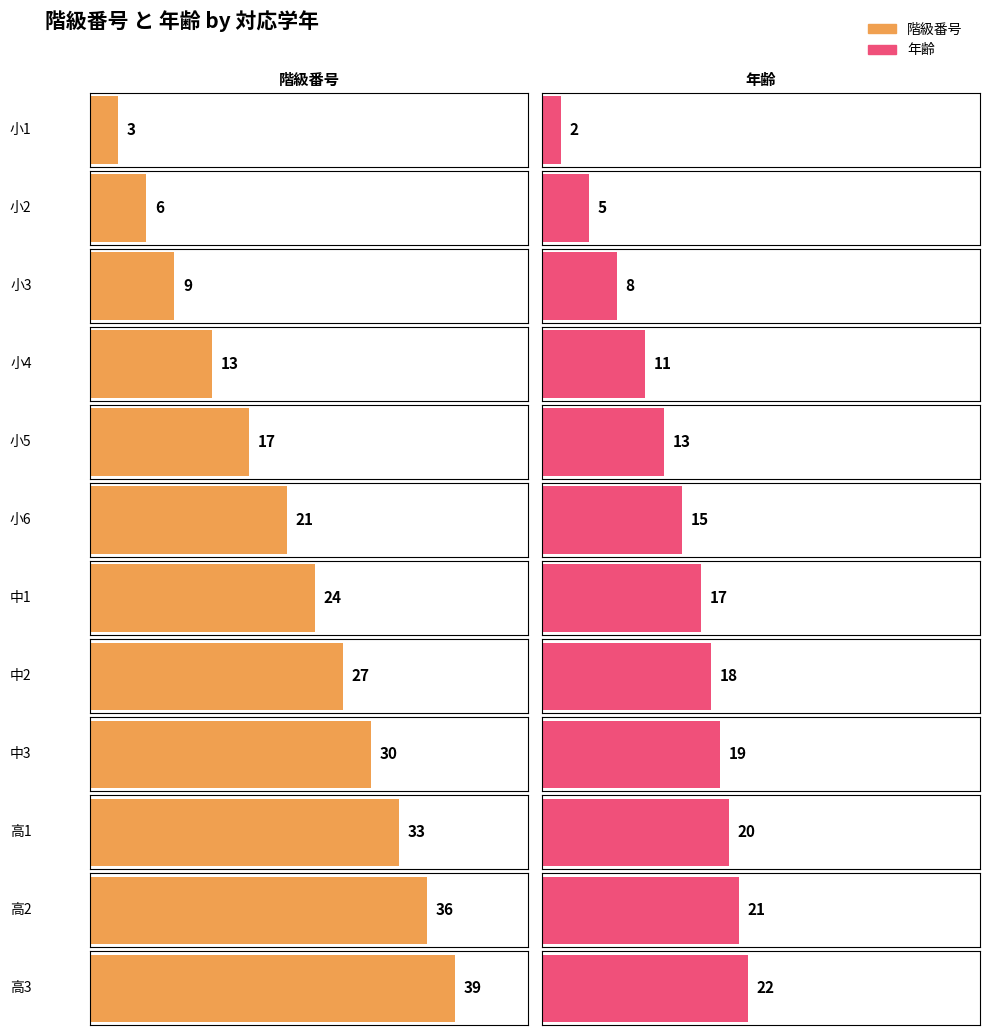

The value of 階級番号 at 小4 is 13. True or false?

True